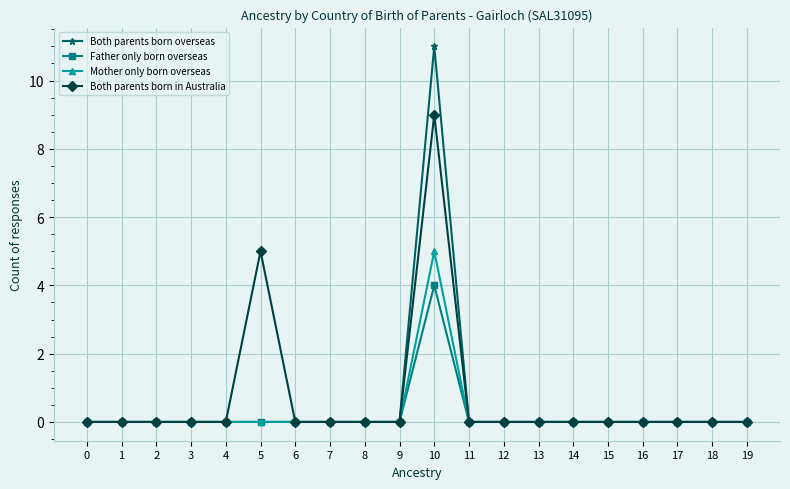

True or false: Father only born overseas has a value of 0 at 3.

True